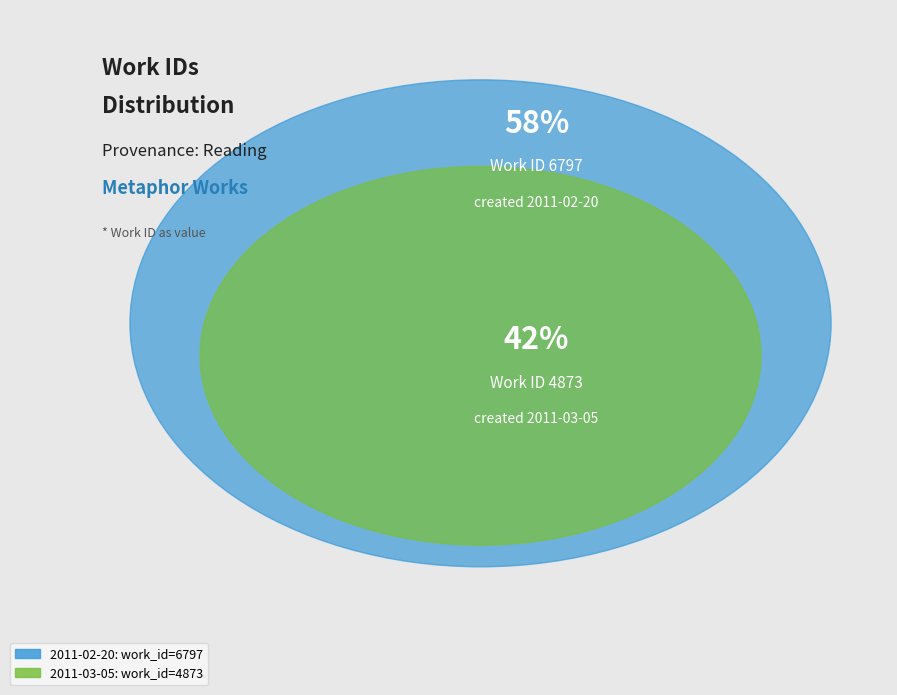

Which category has the smallest portion of the pie?

2011-03-05